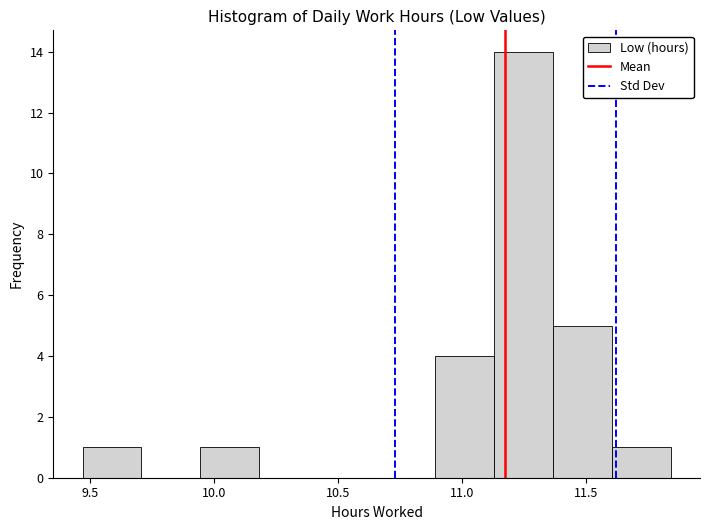

Over which range of the x-axis is the bar tallest?

11.15 to 11.35